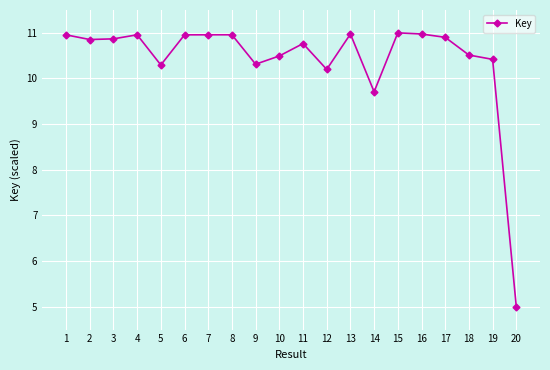

At which label is the value closest to 8?

14